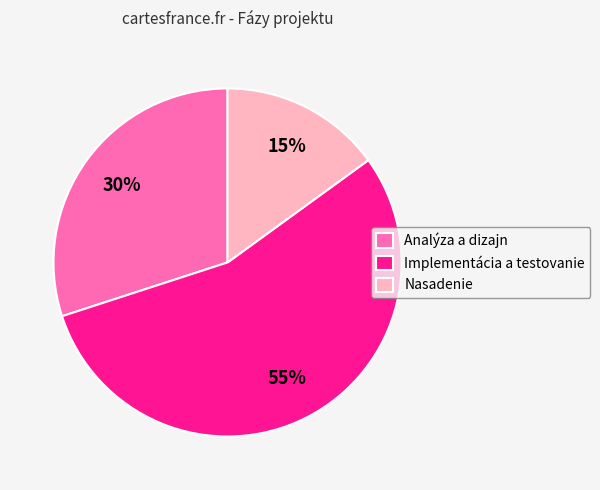

Count the number of slices in the pie.

3